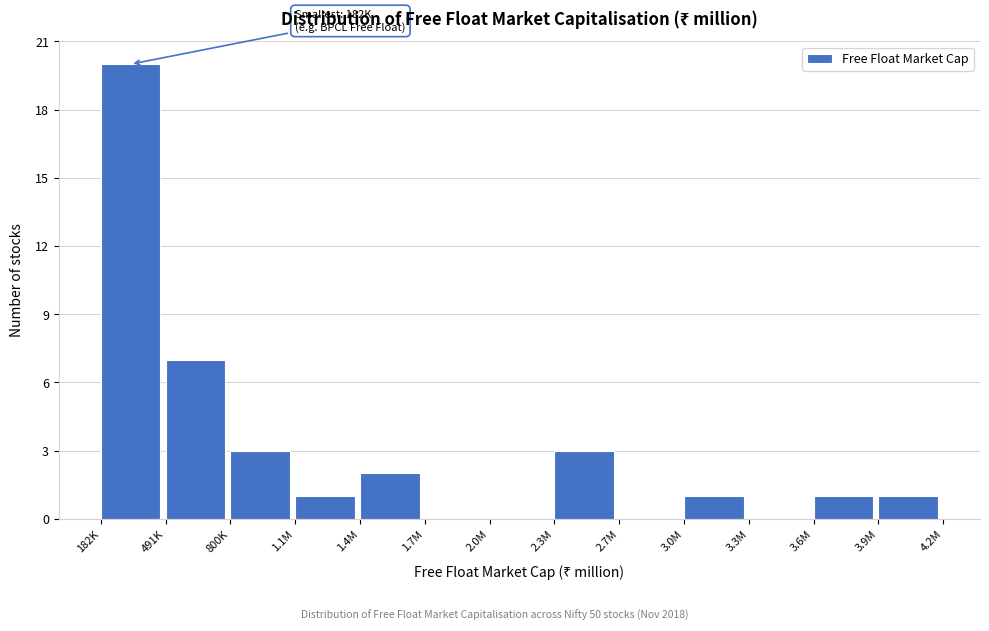

Reading right to left, transcribe all the data shown in this chart.

3.9M=1	3.6M=1	3.3M=0	3.0M=1	2.7M=0	2.3M=3	2.0M=0	1.7M=0	1.4M=2	1.1M=1	800K=3	491K=7	182K=20